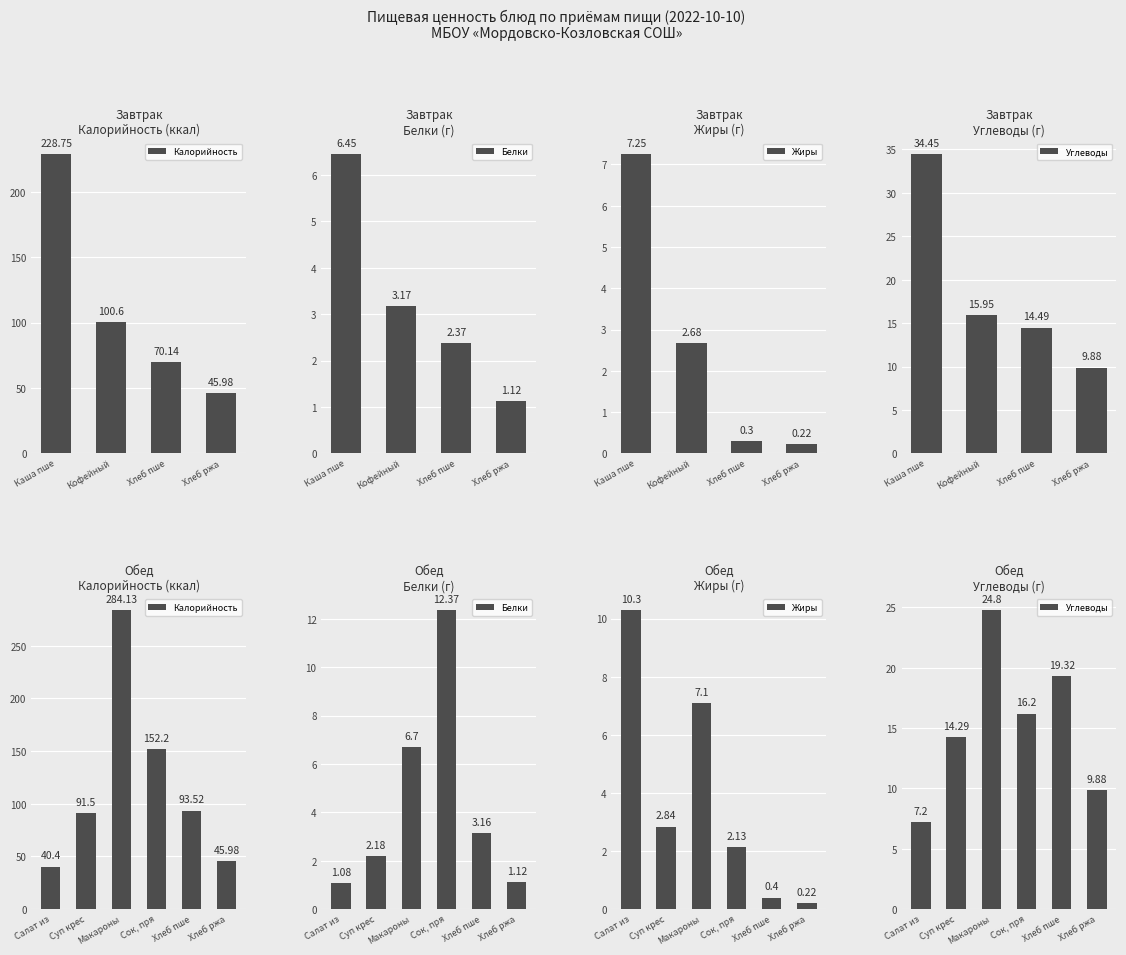

At which label does Жиры first exceed 2?

Салат из